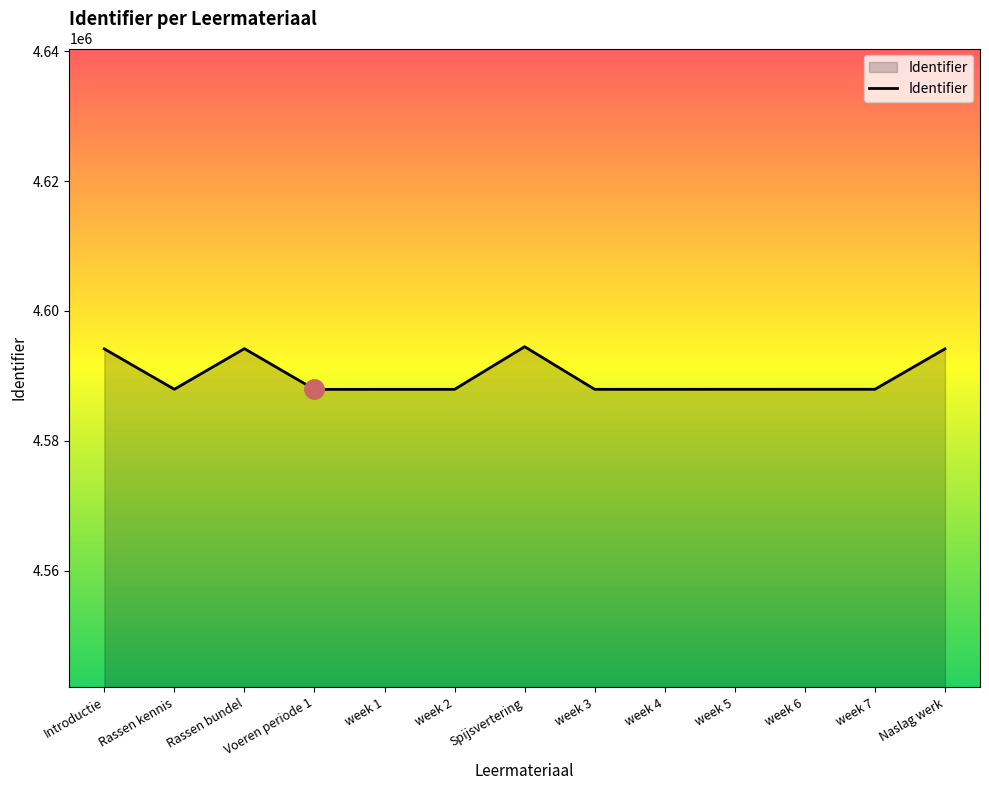

The value at week 6 is 2332881. True or false?

False